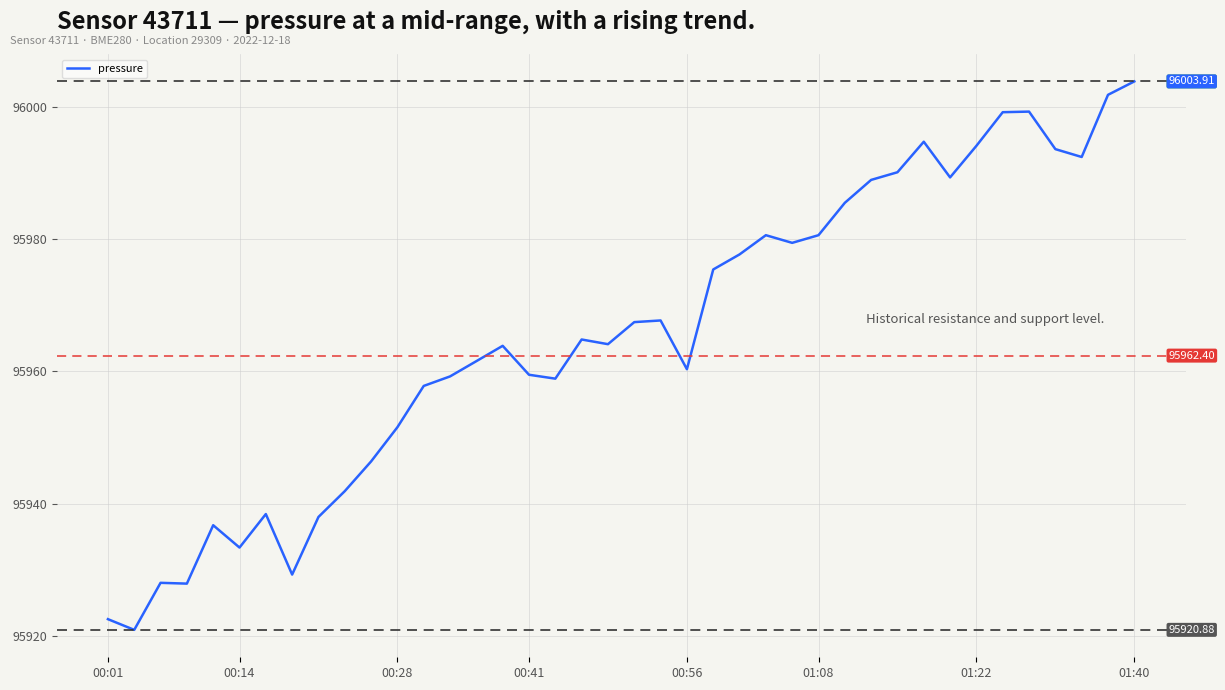

What is the difference between the maximum and minimum values?

83.0